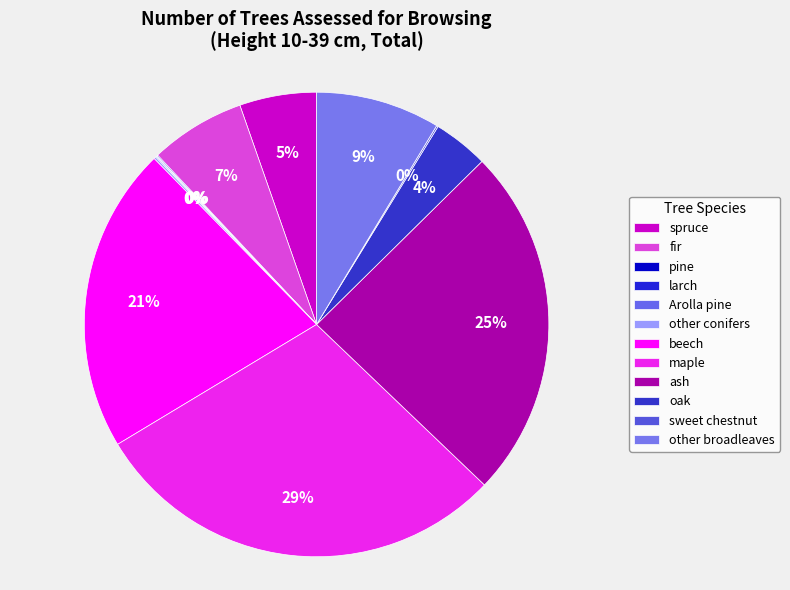

What is the total percentage of sweet chestnut and ash?

24.6%